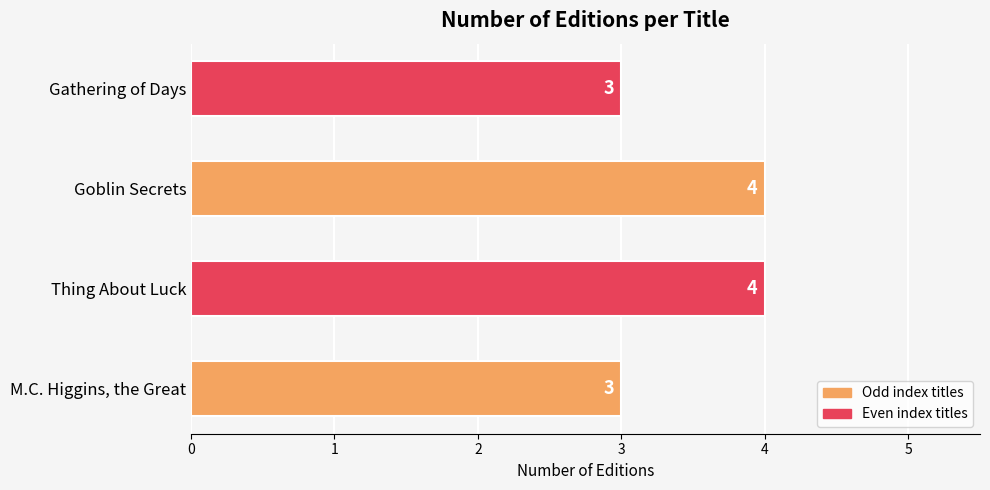

What is the smallest value displayed?

3